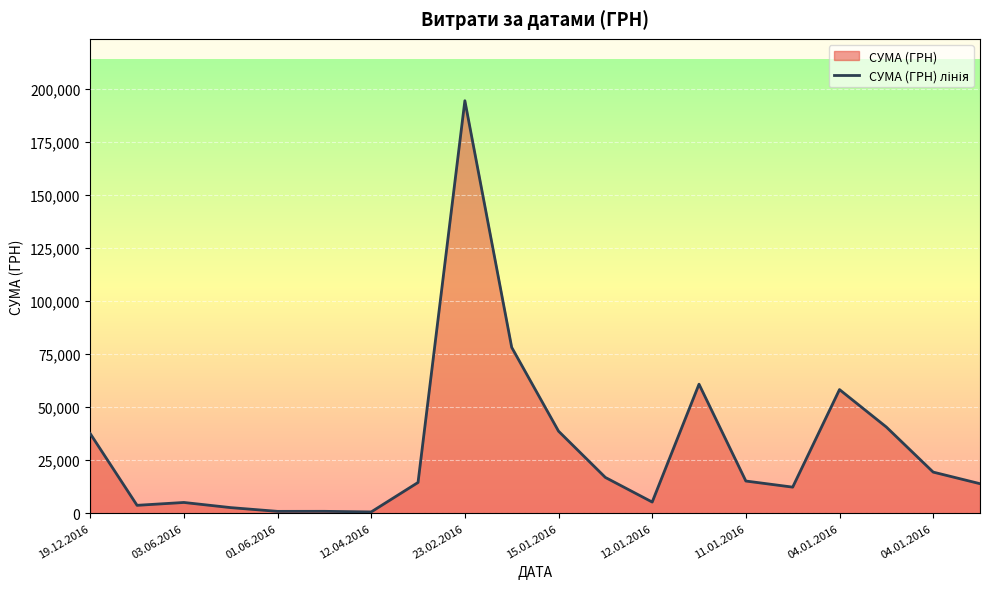

Reading left to right, list all the values displayed in this chart.

37481.2	3701.5	5050.0	2625.0	856.8	875.0	594.0	14469.4	194251.9	78094.3	38632.3	16839.4	5246.8	60751.5	15147.0	12269.4	58213.4	40576.1	19349.6	13892.8